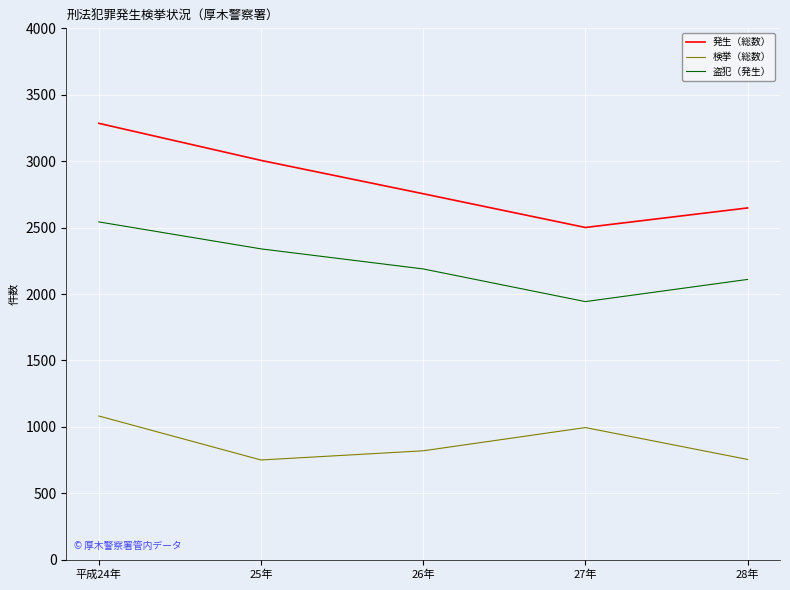

What is the spread (max minus min) of values at 平成24年?

2203